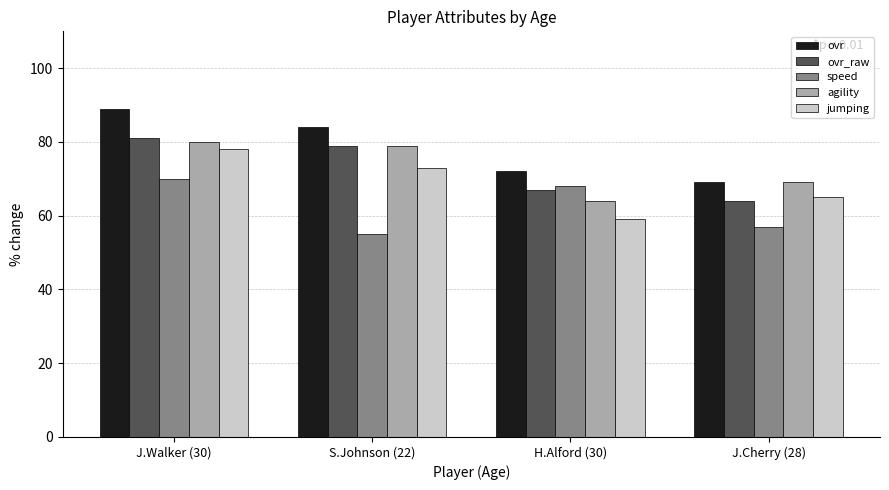

What is the spread (max minus min) of values at H.Alford (30)?

13